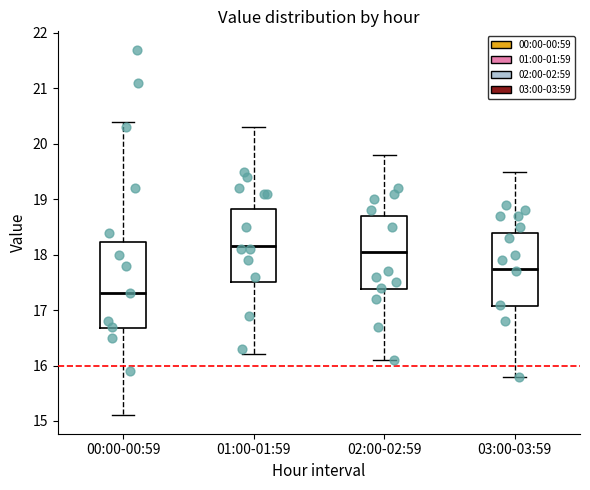

Reading left to right, transcribe this box plot: for each box, give where its median line is, the range the box spans, and where its two whiskers end, as read against the y-axis. The values are not printed on the chart, so give them approximately, as read against the axis.

00:00-00:59: median 17.3, box 16.7 to 18.2, whiskers 15.1 to 20.4
01:00-01:59: median 18.2, box 17.5 to 18.8, whiskers 16.2 to 20.3
02:00-02:59: median 18.1, box 17.4 to 18.7, whiskers 16.1 to 19.8
03:00-03:59: median 17.8, box 17.1 to 18.4, whiskers 15.8 to 19.5